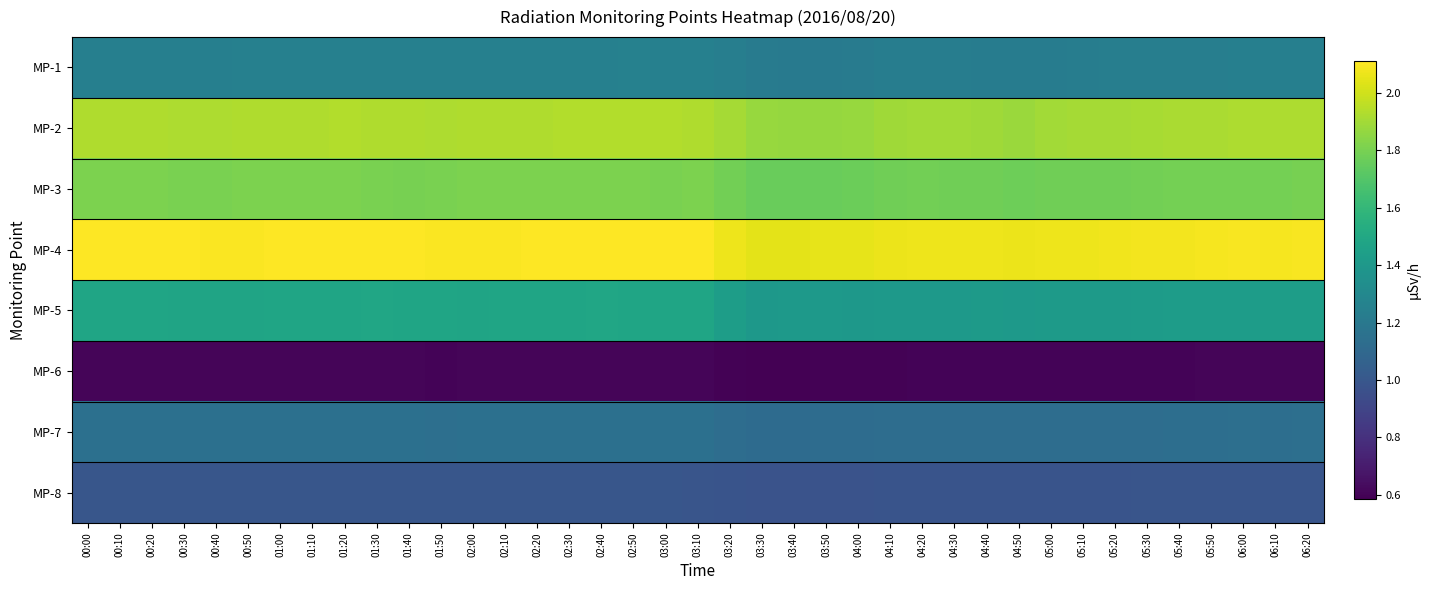

Between 00:30 and 05:50, which series saw the biggest shift?

MP-5